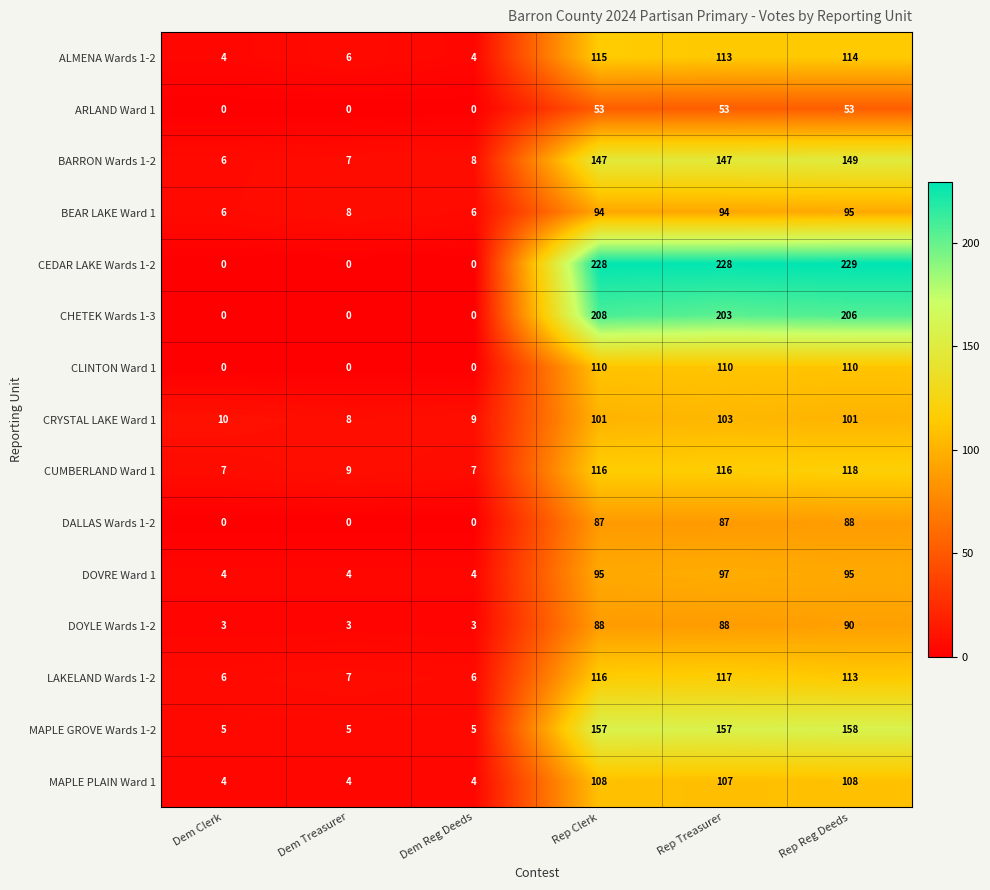

At how many categories does at least one series exceed 143?

3